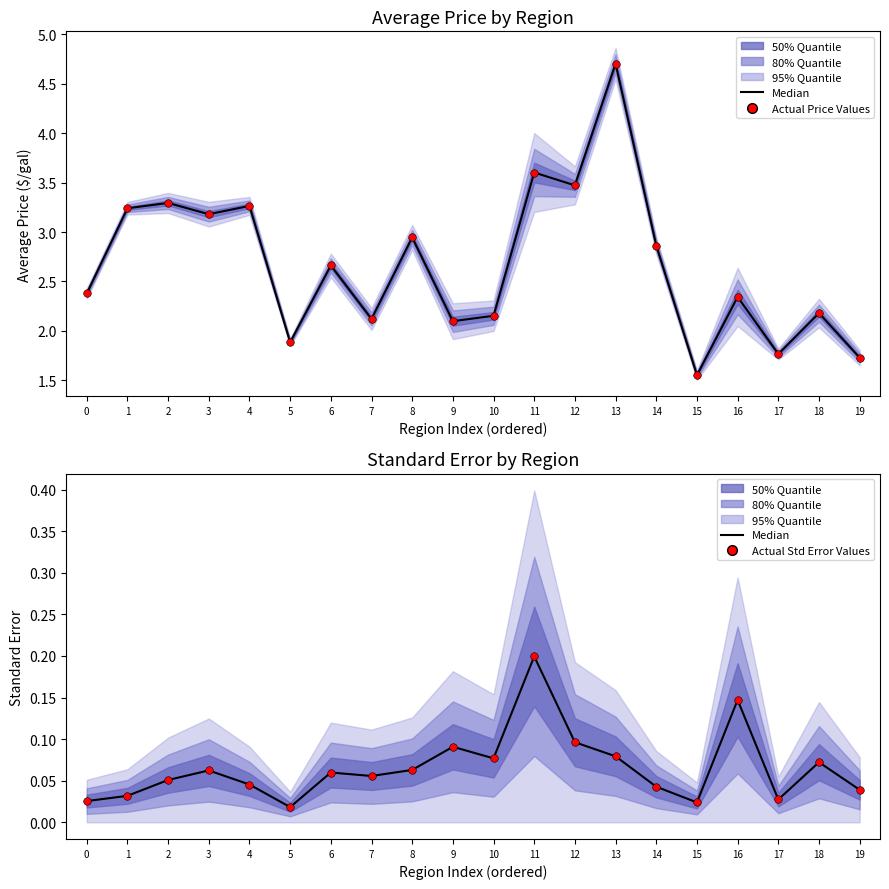

Which series contains the highest Y value?

Actual Price Values